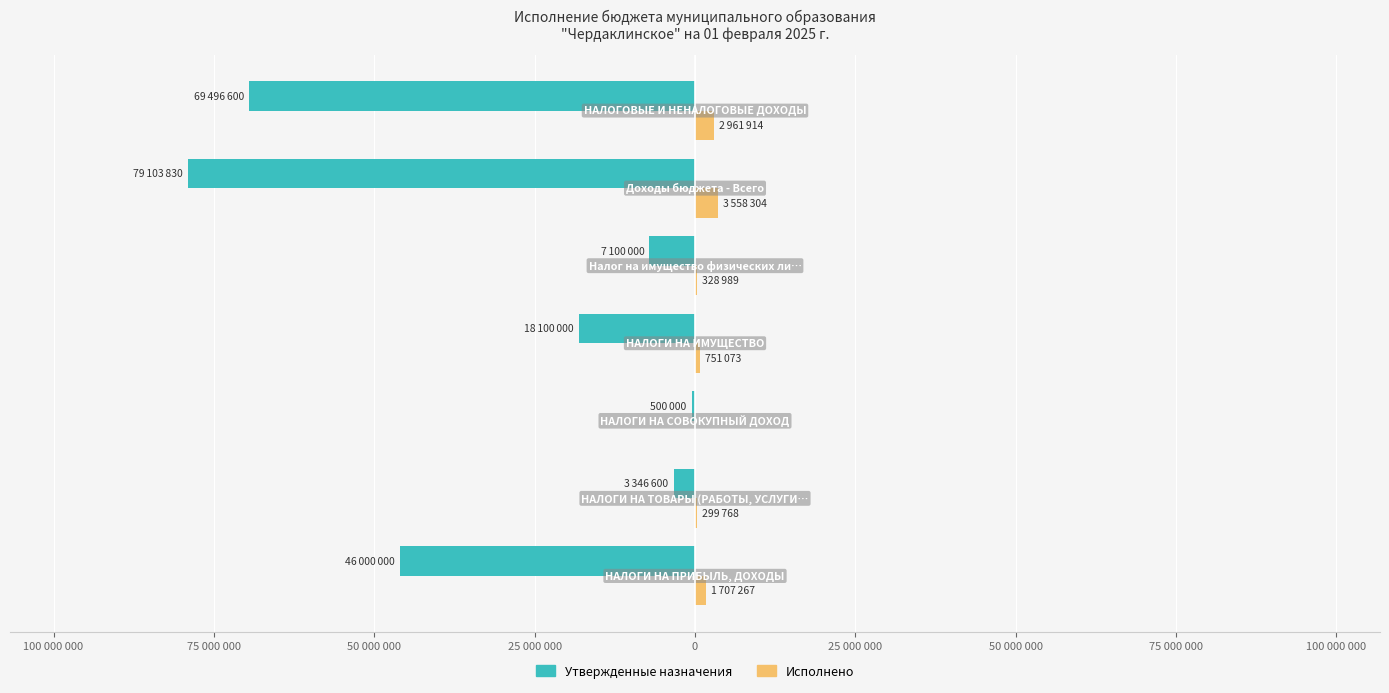

Reading left to right, transcribe all the data shown in this chart.

Утвержденные назначения: -46000000.0	-3346600.0	-500000.0	-18100000.0	-7100000.0	-79103830.0	-69496600.0
Исполнено: 1707267.4	299767.8	0.0	751073.1	328988.7	3558303.5	2961913.5